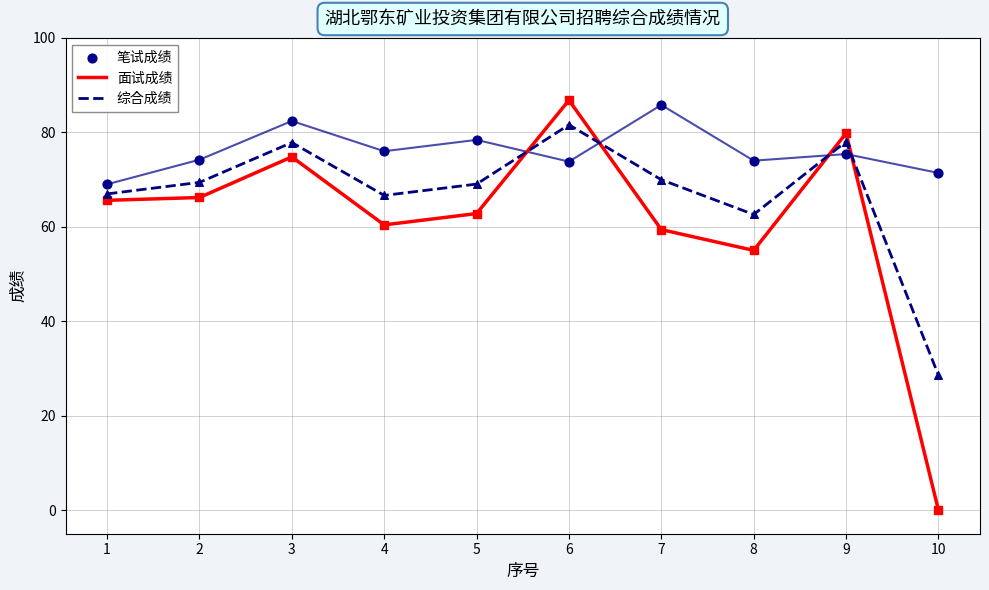

What is the total value across all series at 8?

191.6